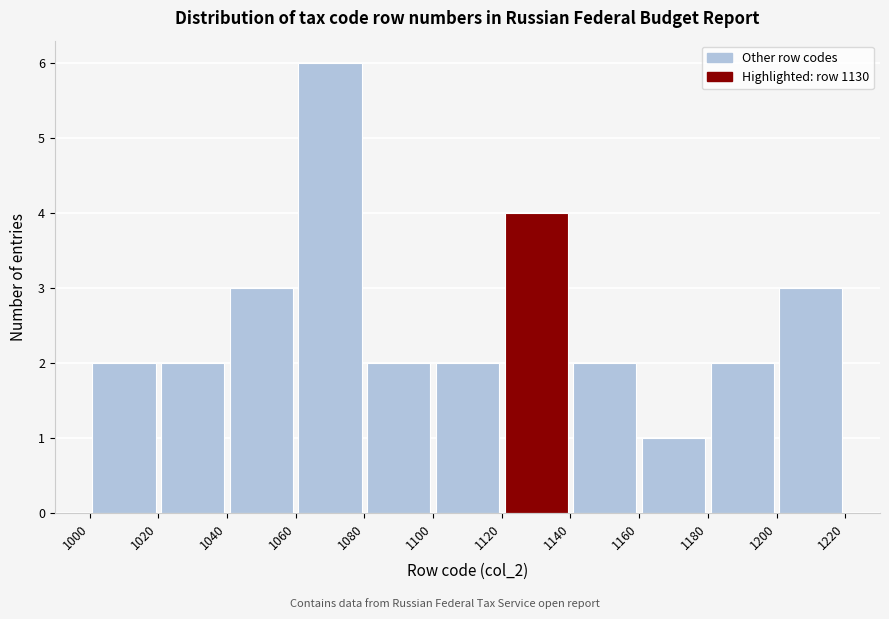

Reading left to right, transcribe this chart: for each bar, give the range it covers on the x-axis and its height. The values are not printed on the chart, so give them approximately, as read against the axis.

1000 to 1020: 2
1020 to 1040: 2
1040 to 1060: 3
1060 to 1080: 6
1080 to 1100: 2
1100 to 1120: 2
1120 to 1140: 4
1140 to 1160: 2
1160 to 1180: 1
1180 to 1200: 2
1200 to 1220: 3